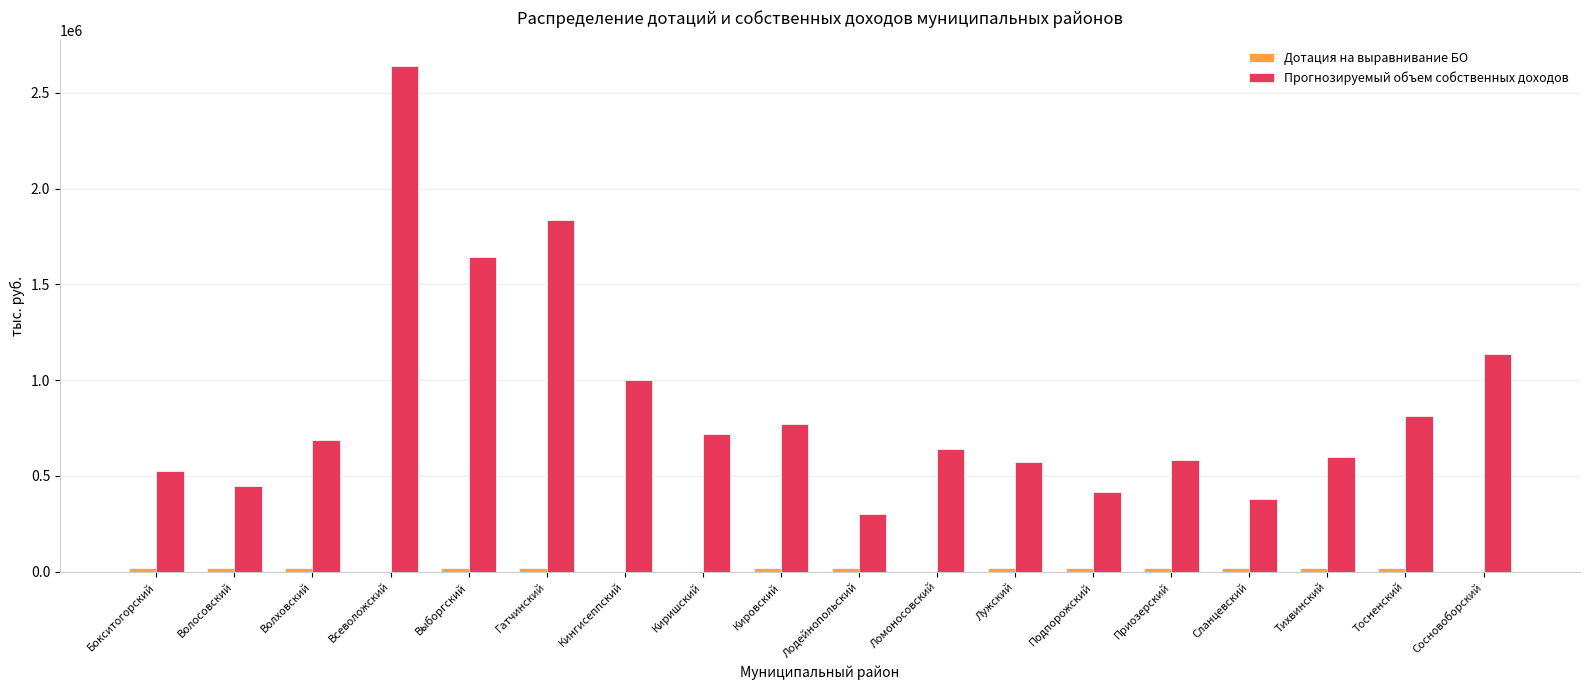

At which label is Прогнозируемый объем собственных доходов closest to 1470802?

Выборгский